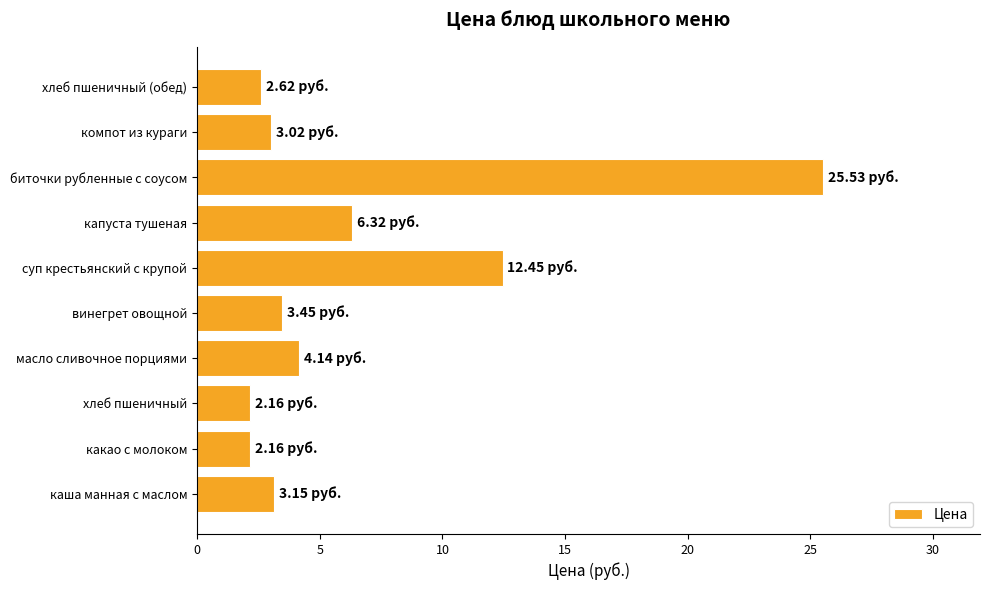

What is the maximum value shown in the chart?

25.5